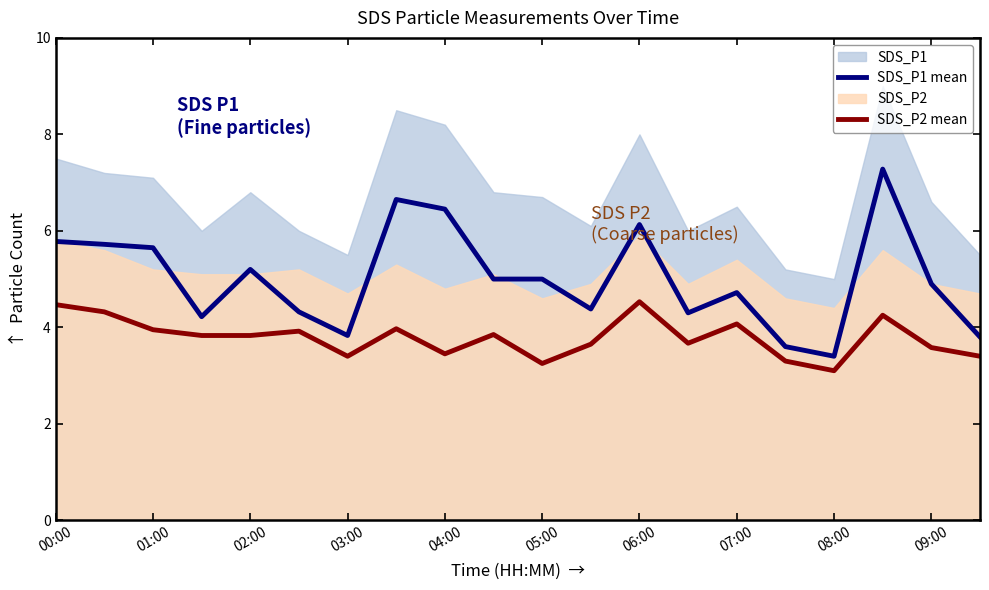

Is it true that SDS_P1 mean equals 8.6 at 00:00?

False